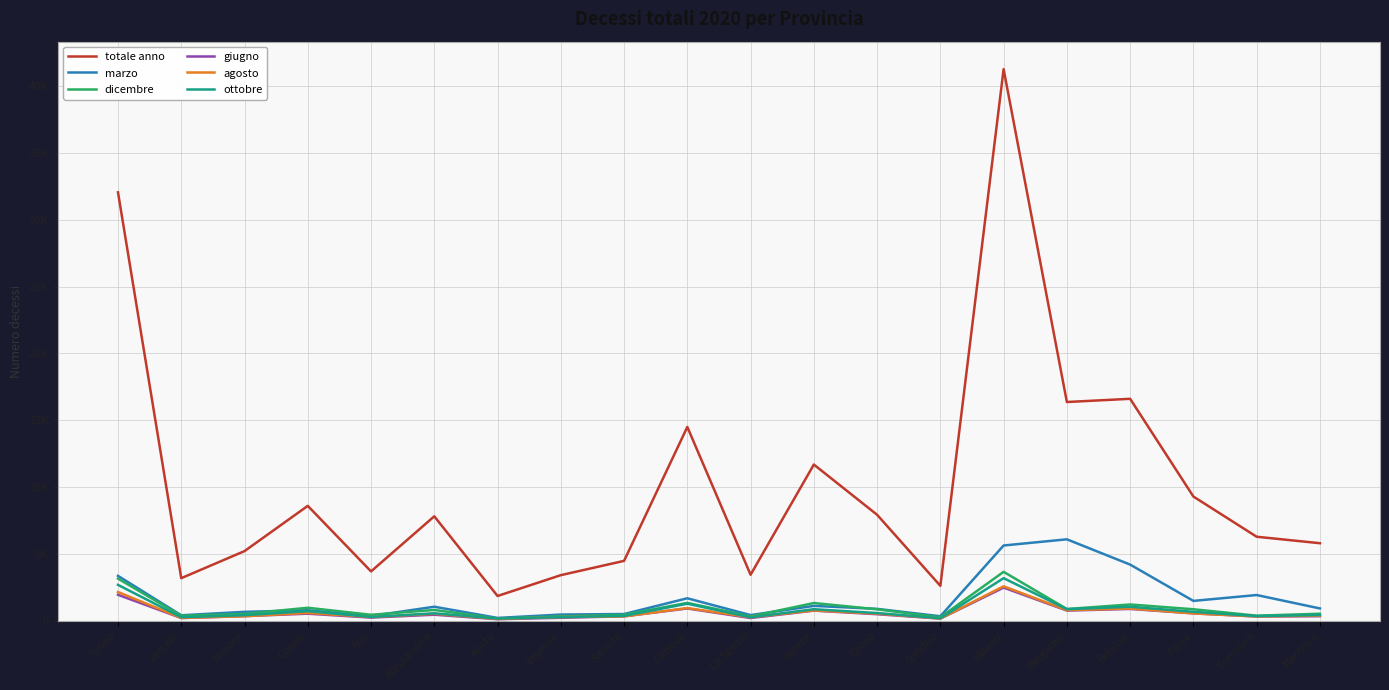

What is the average value of the ottobre series?

767